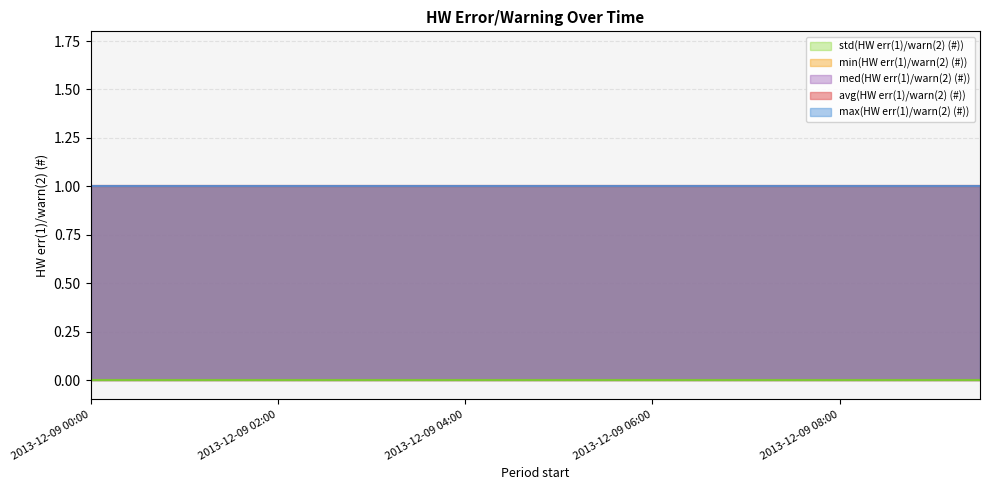

How many lines are shown in the chart?

5